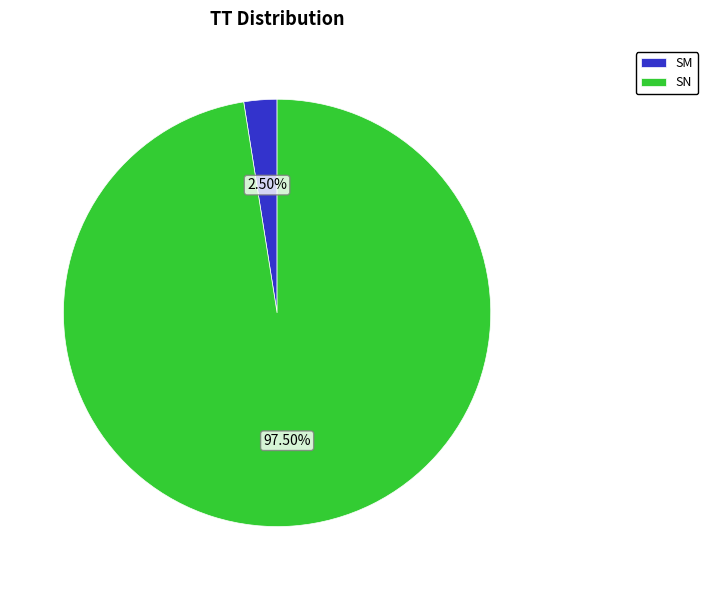

To the nearest percent, what is the combined percentage of SM and SN?

100%